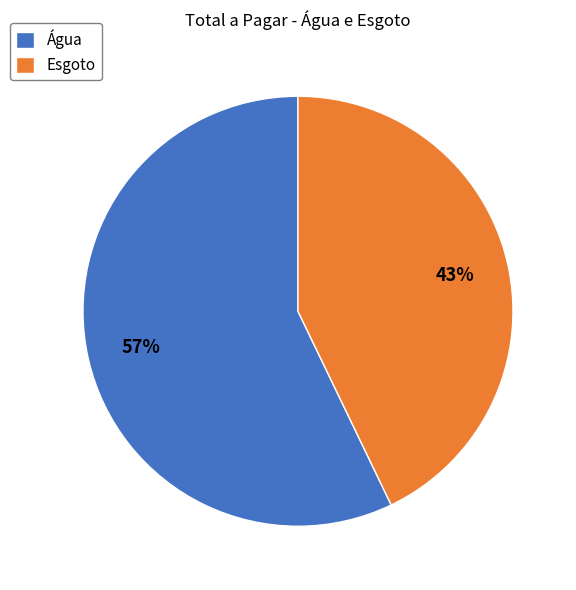

The Água slice represents 57% of the pie. True or false?

True